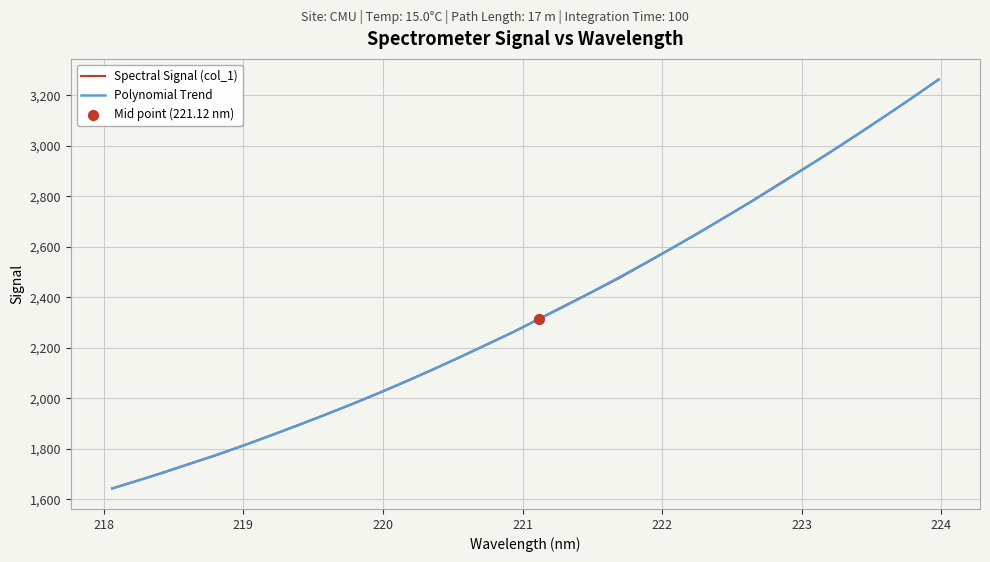

Which series has the widest spread of values?

Spectral Signal (col_1)